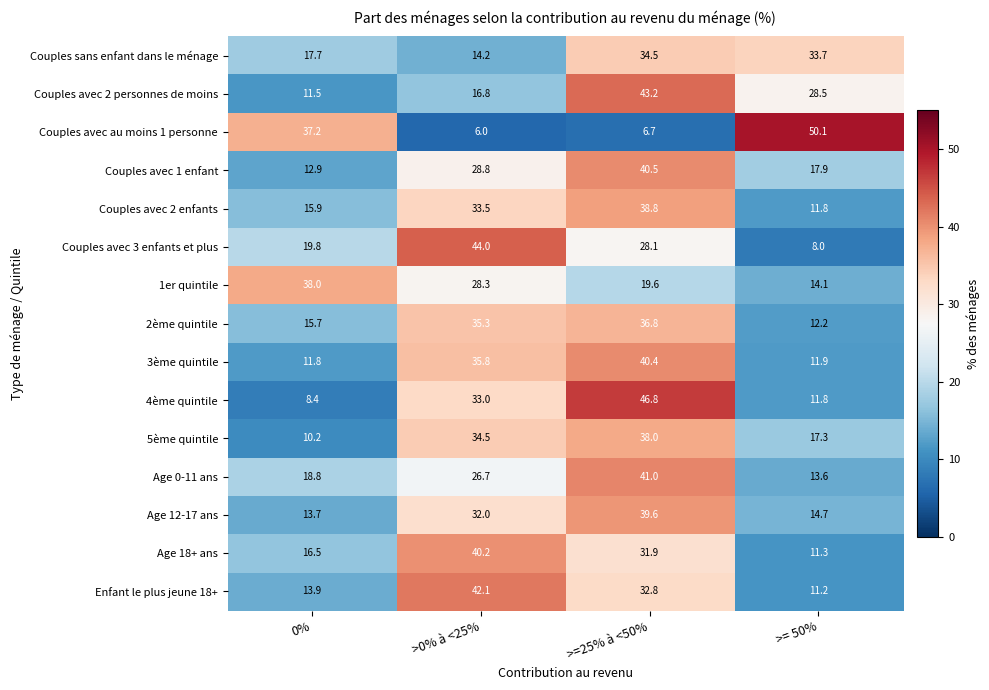

The value of Age 12-17 ans at >0% à <25% is 11.9. True or false?

False